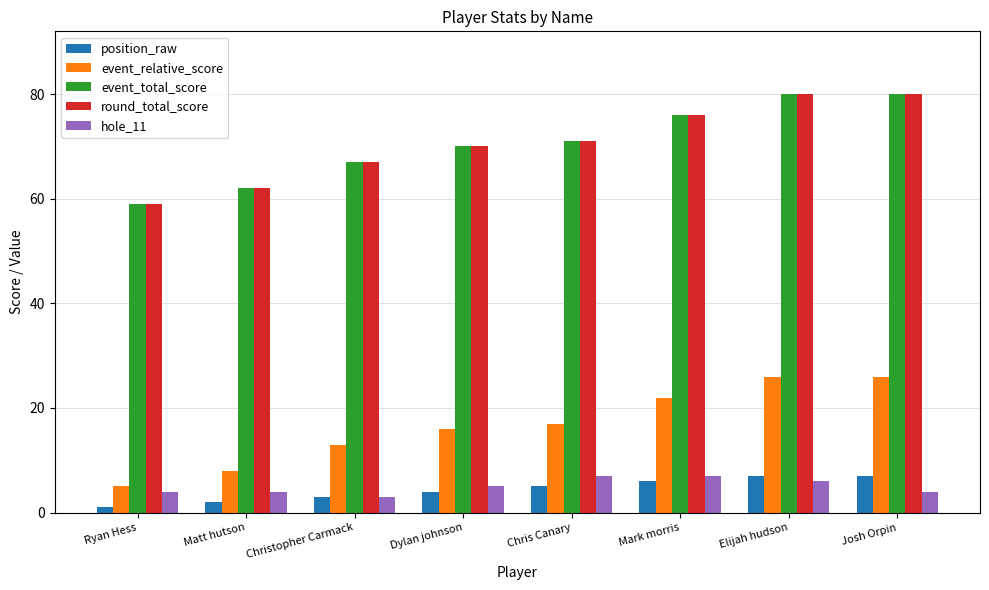

Are the bars horizontal?

No